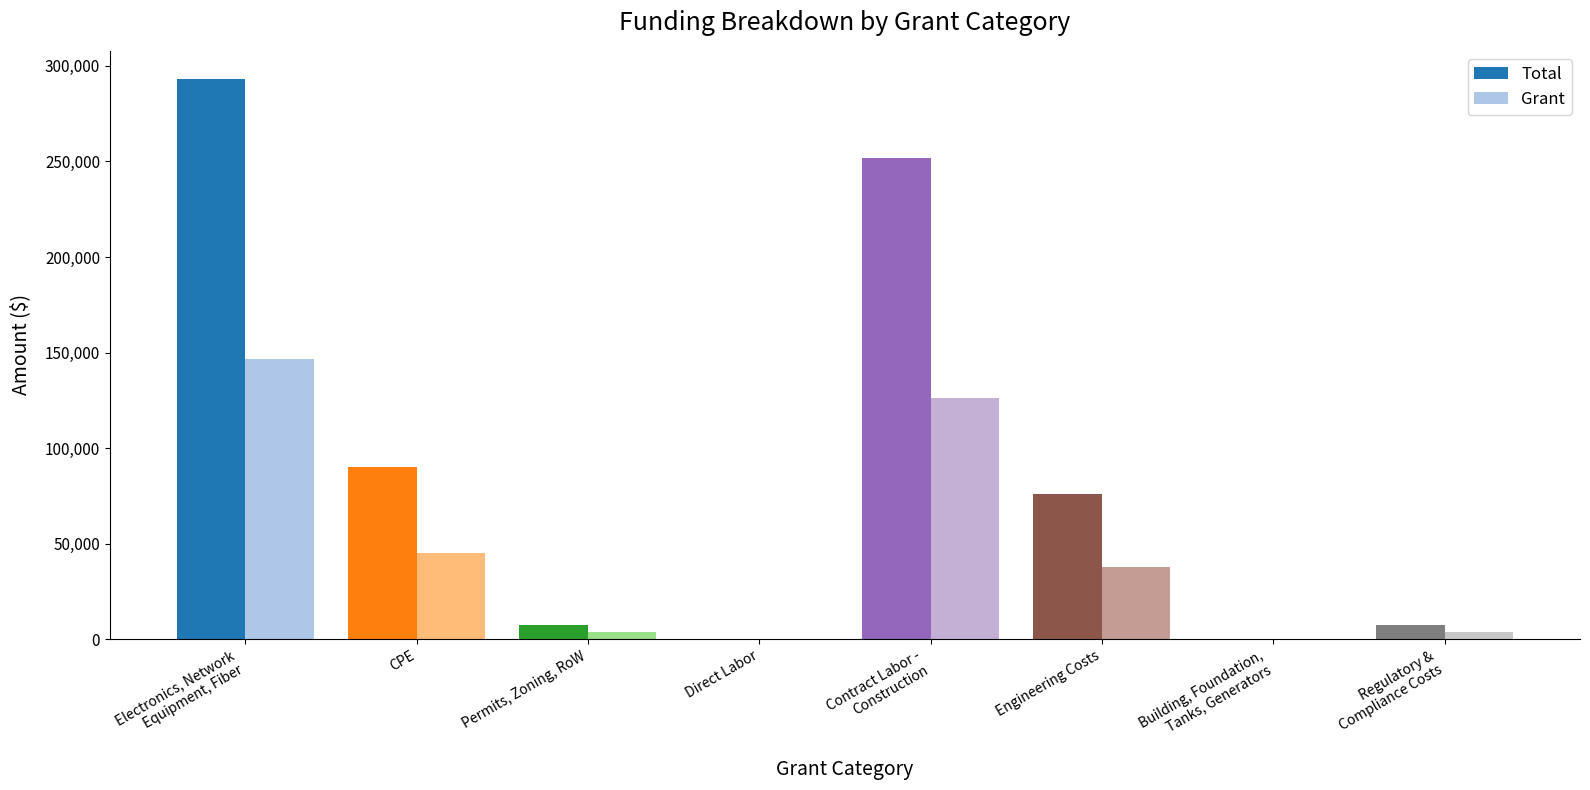

What is the highest value of the Total series?

293250.0